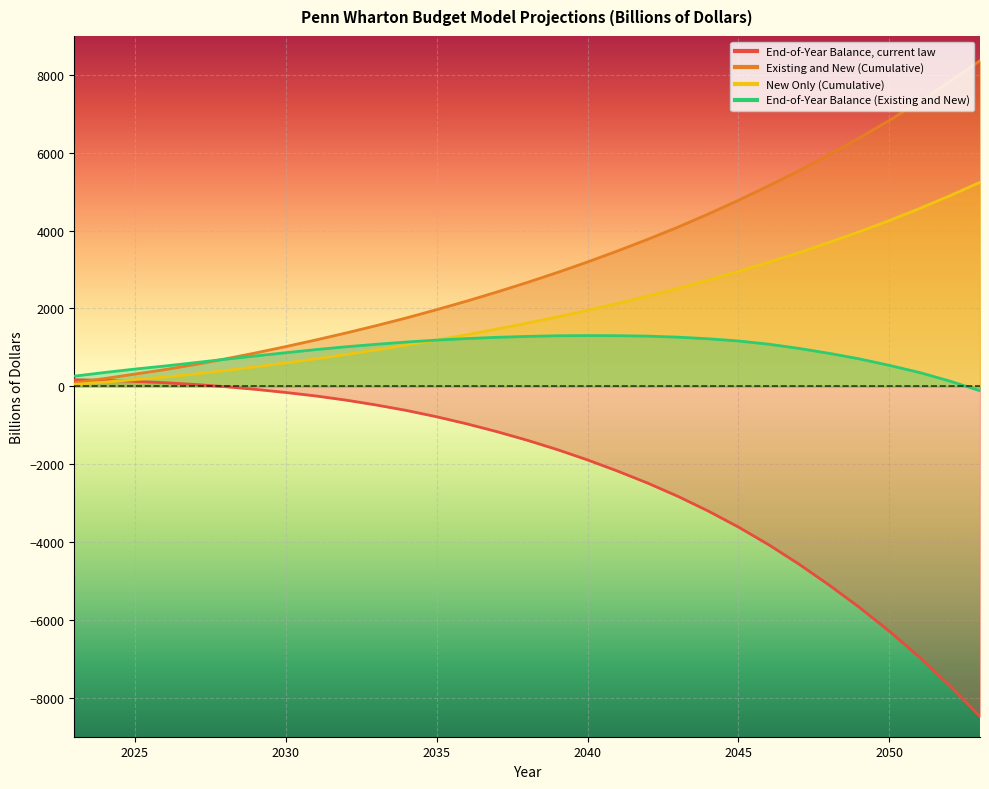

At which category is the sum across all series the highest?

2048